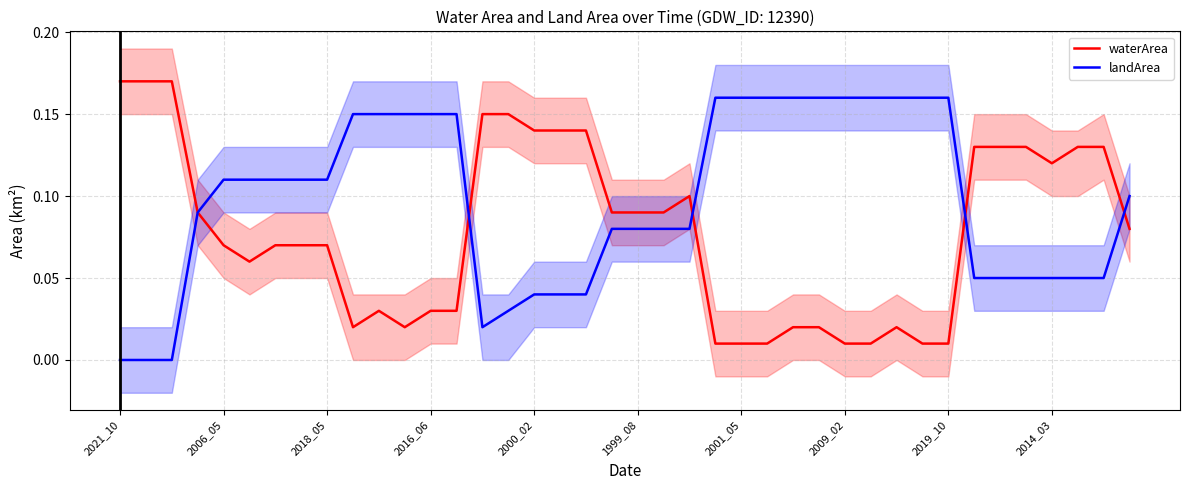

What position from the left is 17?

18